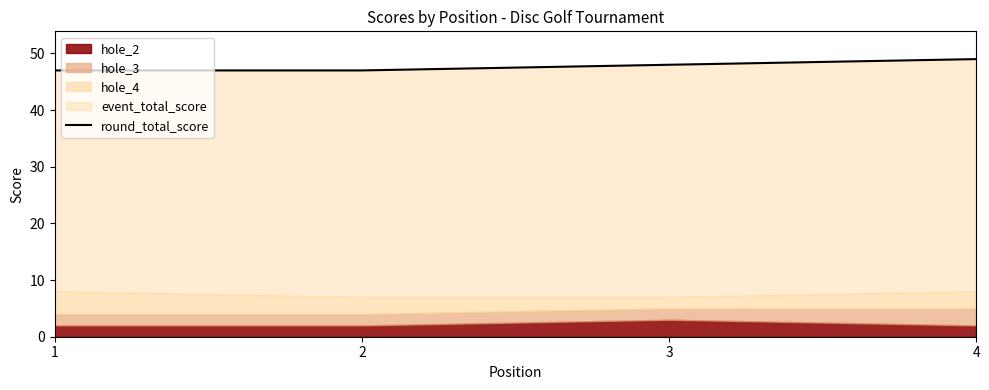

The chart shows a value of 87 at 4. True or false?

False